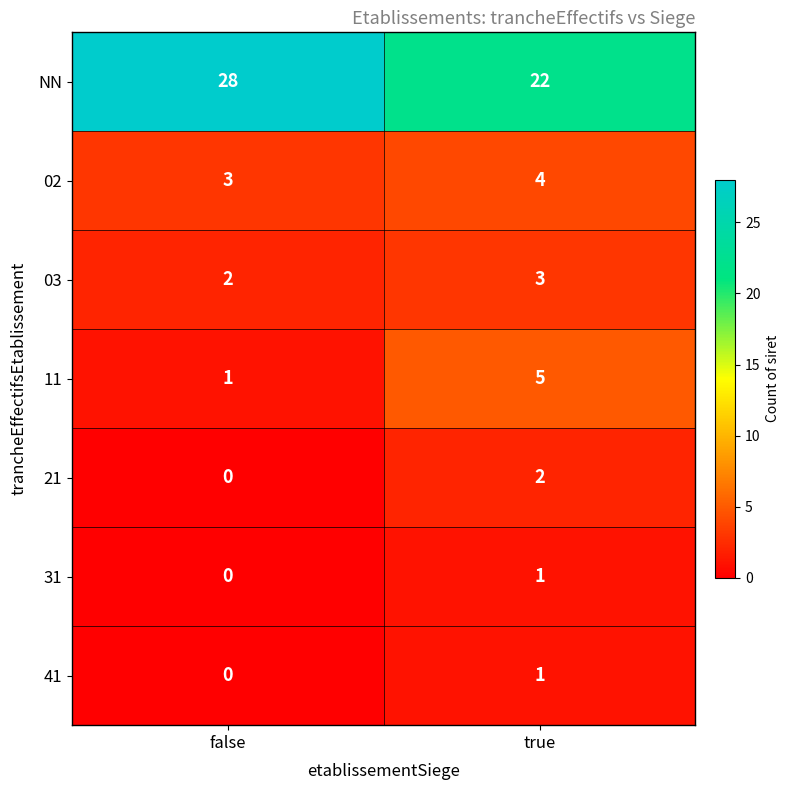

What is the sum of all 02 values?

7